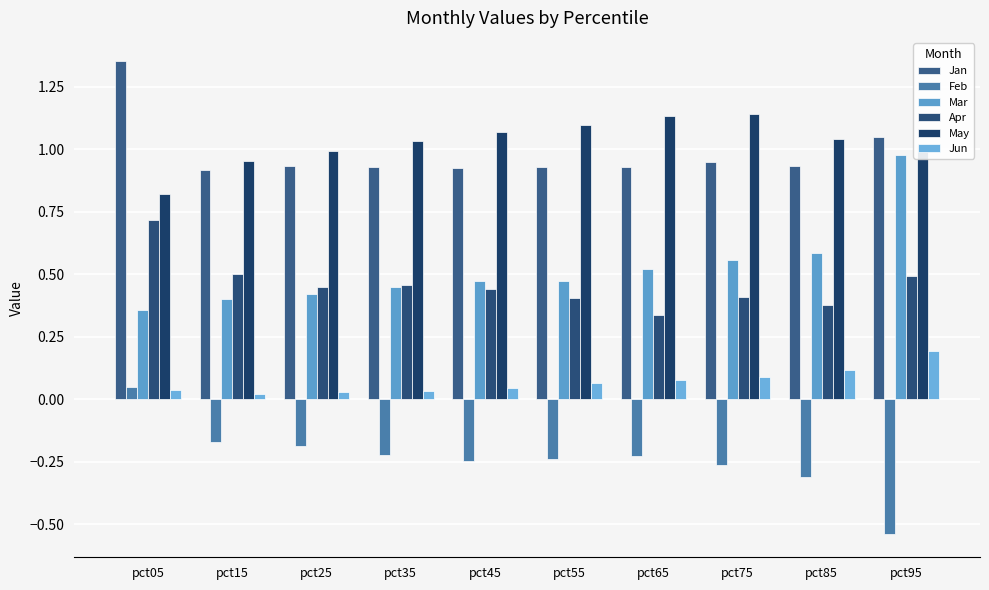

How many series are shown in this chart?

6